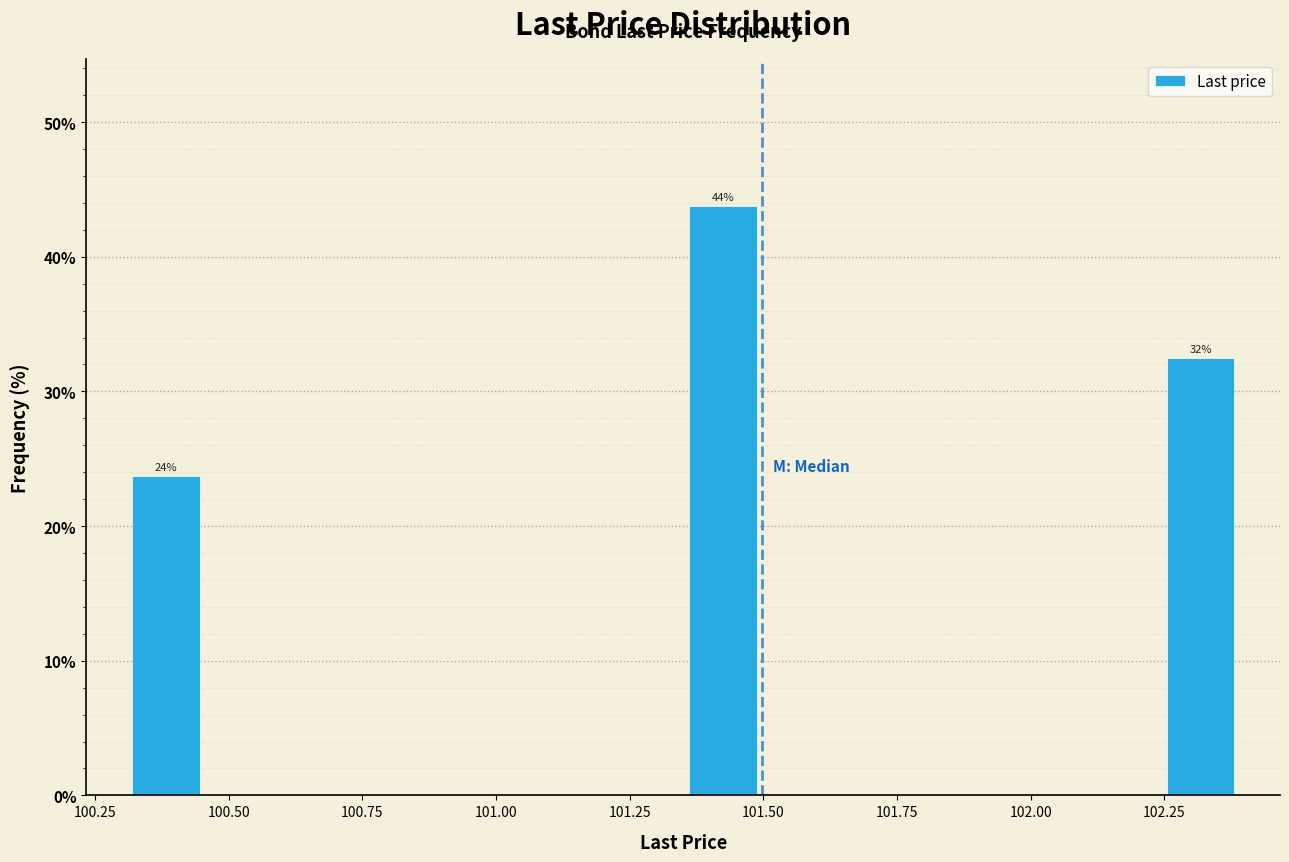

Read against the x-axis, roughly where is the centre of the tallest bar?

101.40